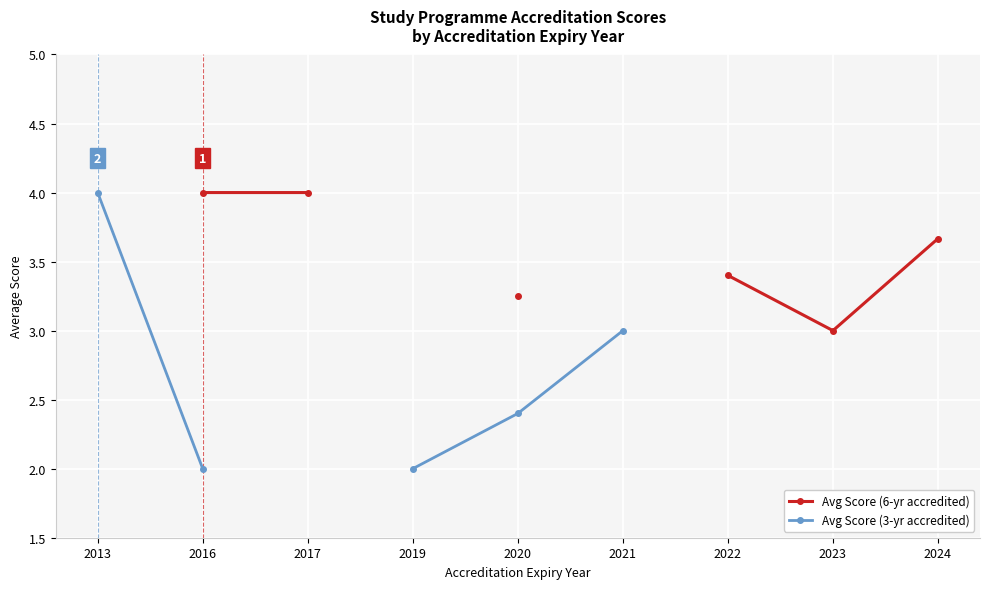

How many data points does each series have?

9